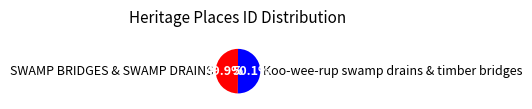

What percentage do Koo-wee-rup swamp drains & timber bridges and SWAMP BRIDGES & SWAMP DRAINS together represent?

100.0%